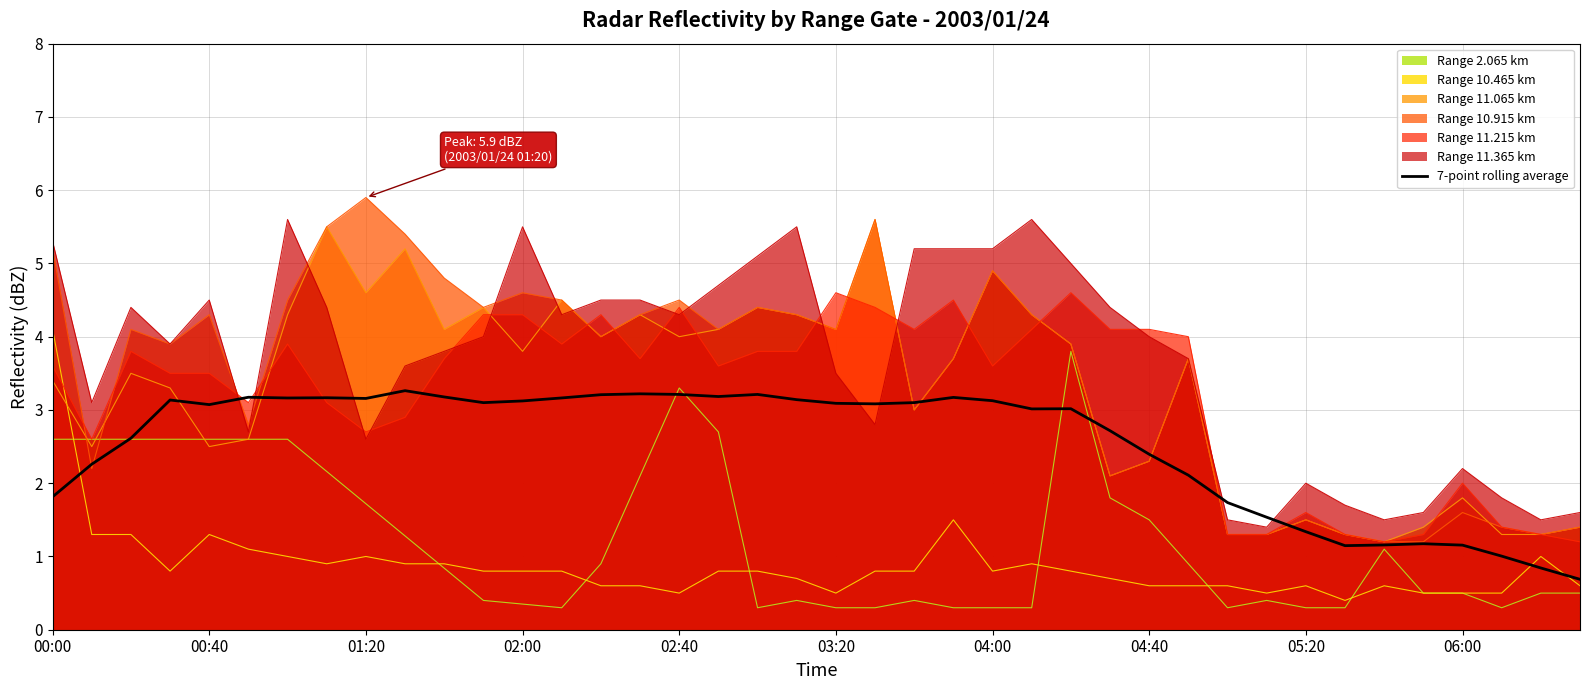

What is the maximum value shown in the chart?

5.9